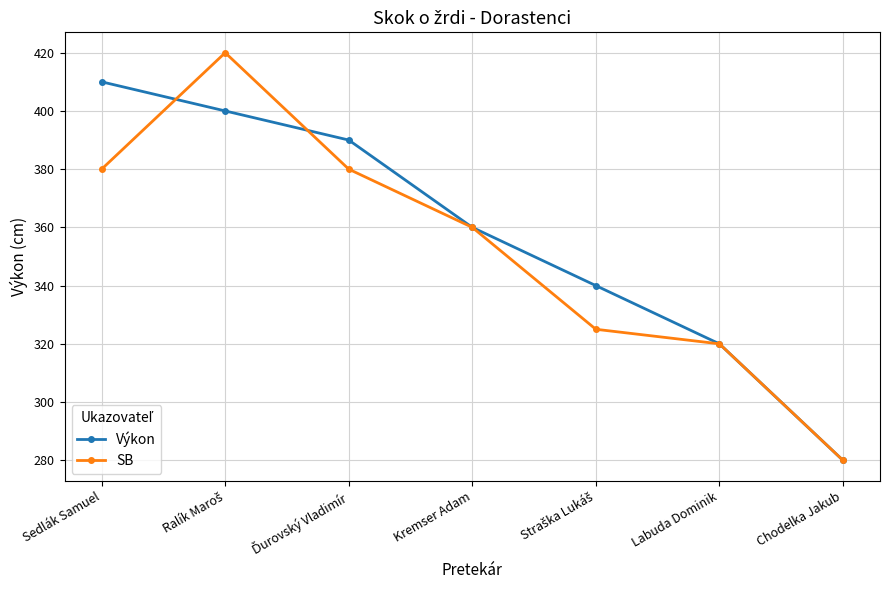

At how many categories does at least one series exceed 375?

3